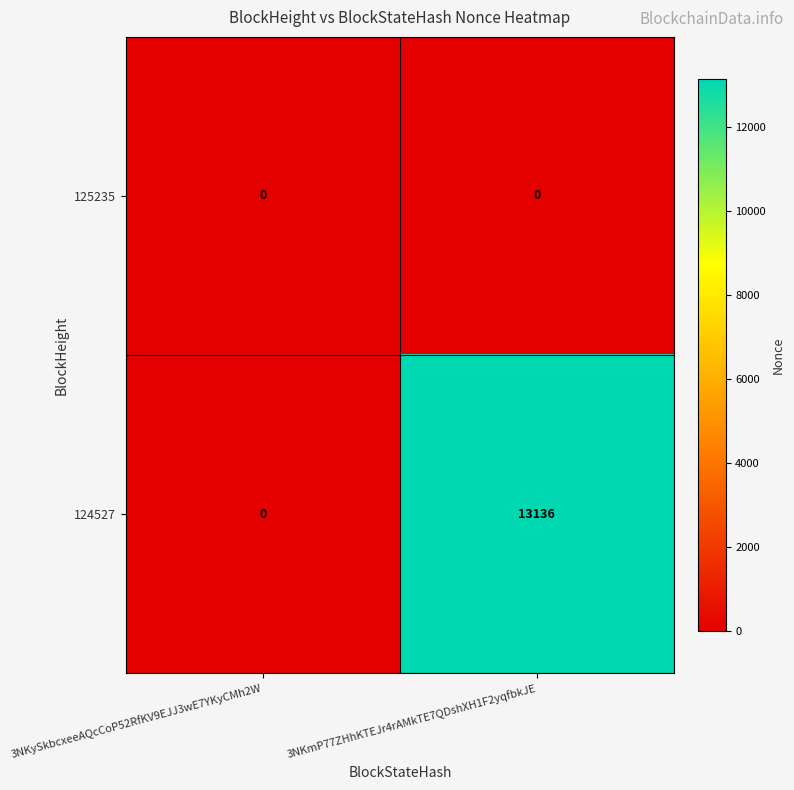

The value of 124527 at 3NKySkbcxeeAQcCoP52RfKV9EJJ3wE7YKyCMh2W is 0. True or false?

True